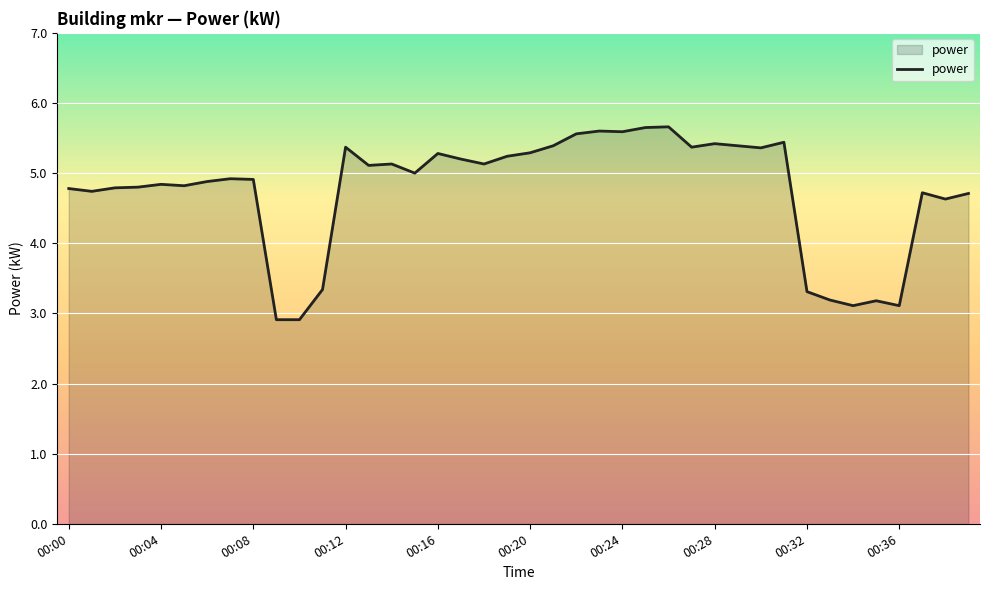

What is the smallest value displayed?

2.9